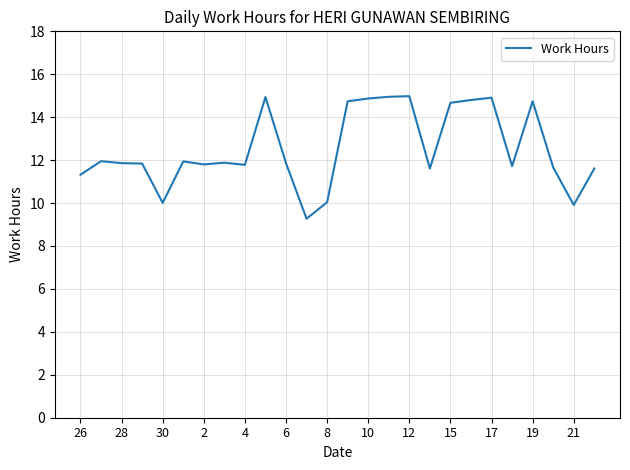

What is the difference between the maximum and minimum values?

5.7